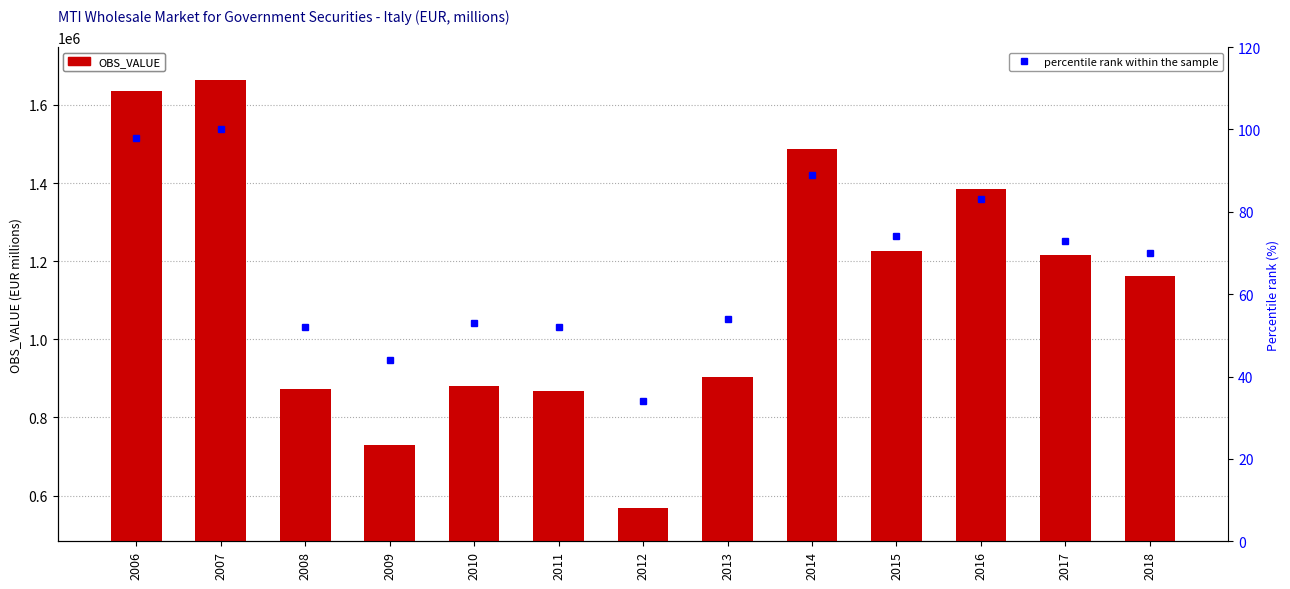

What is the value of the OBS_VALUE bar at the 7th from the left?

568042